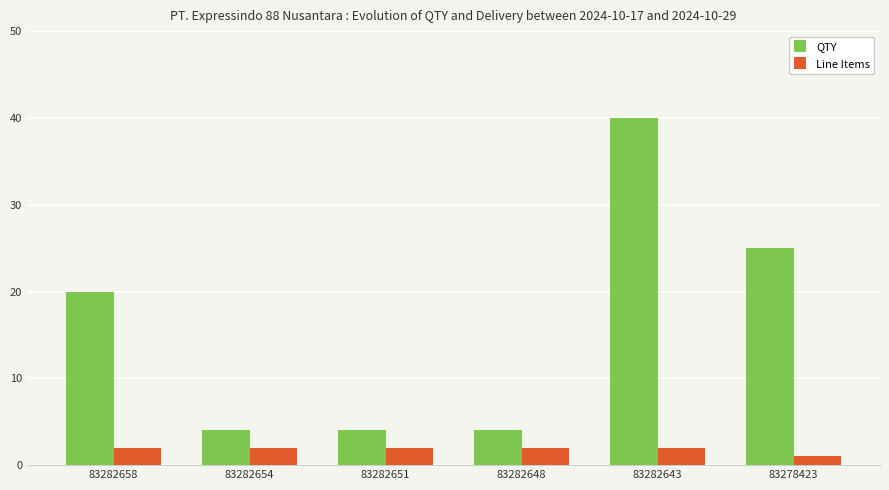

At how many categories does at least one series exceed 18?

3